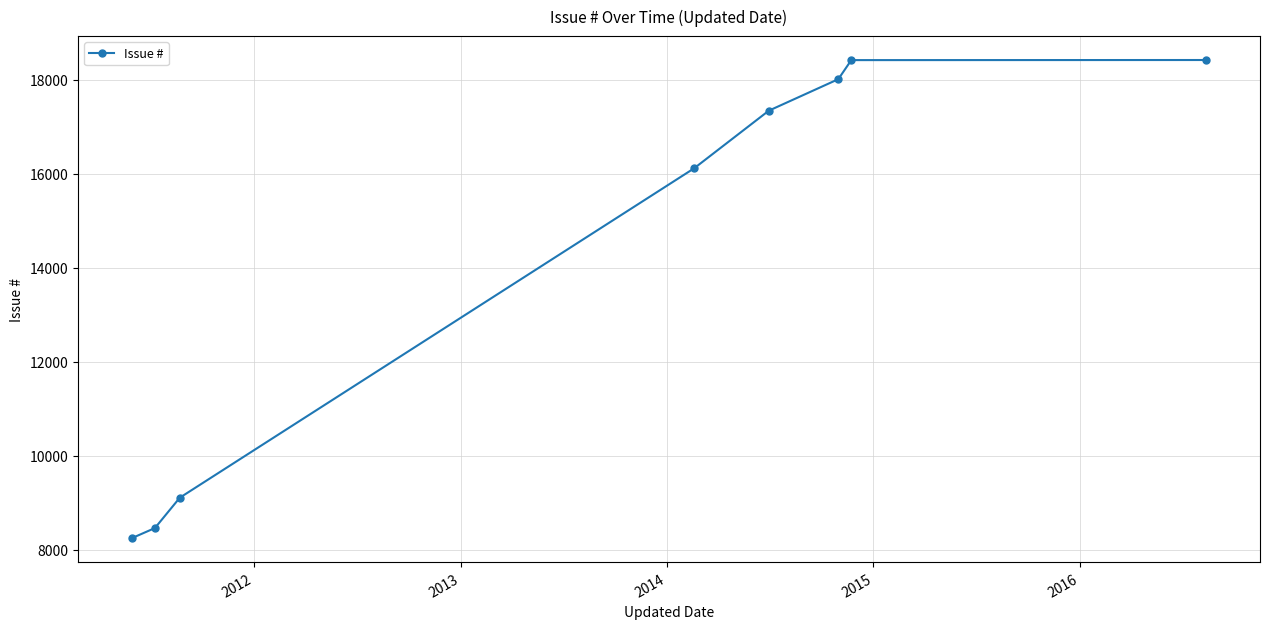

What is the difference between the second highest and minimum values?

10178